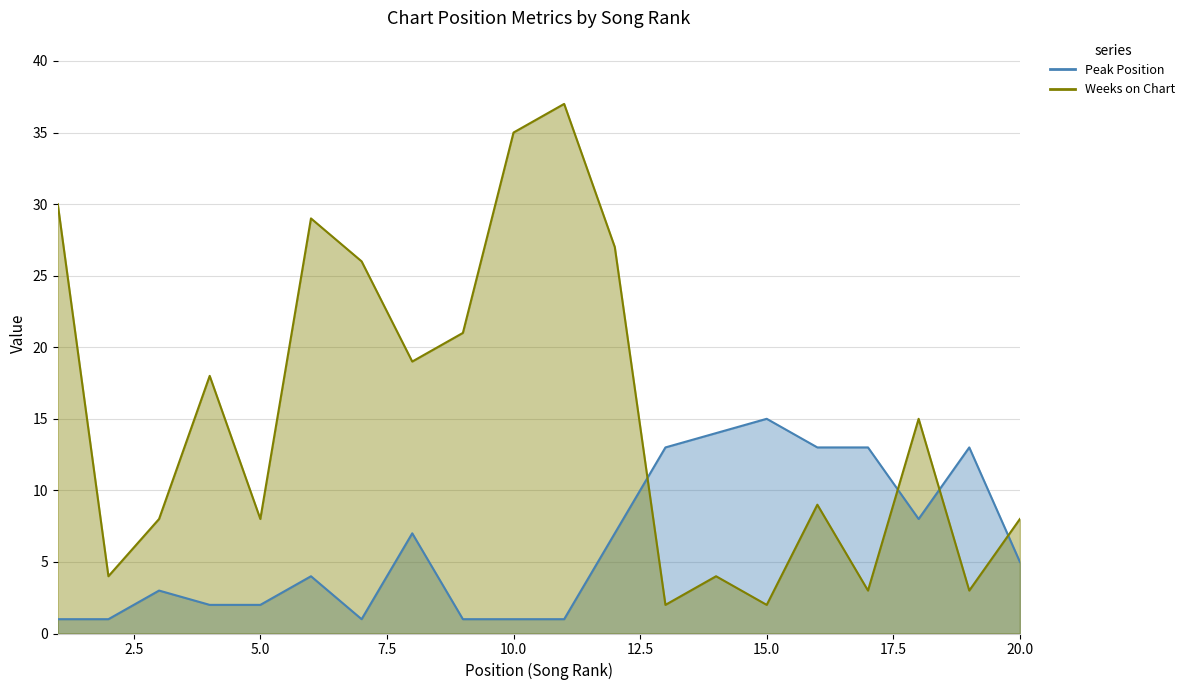

Is the value of Peak Position at 20 greater than the value of Weeks on Chart at 9?

No